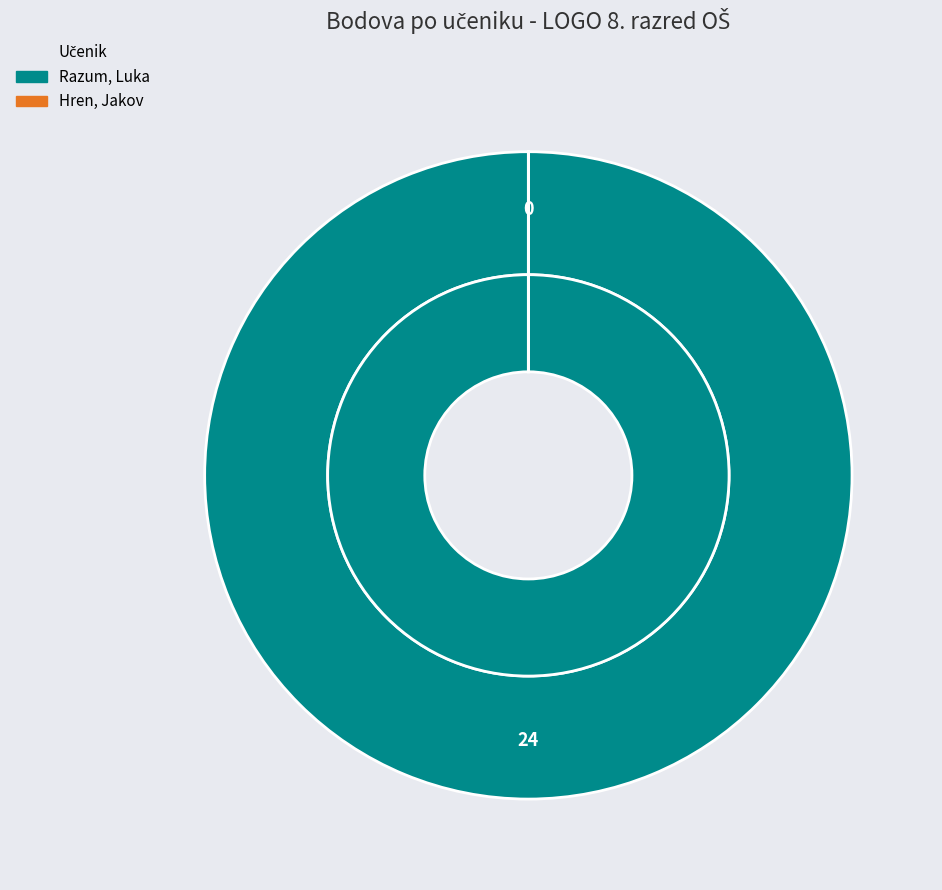

Which has a higher value, Hren, Jakov or Razum, Luka?

Razum, Luka